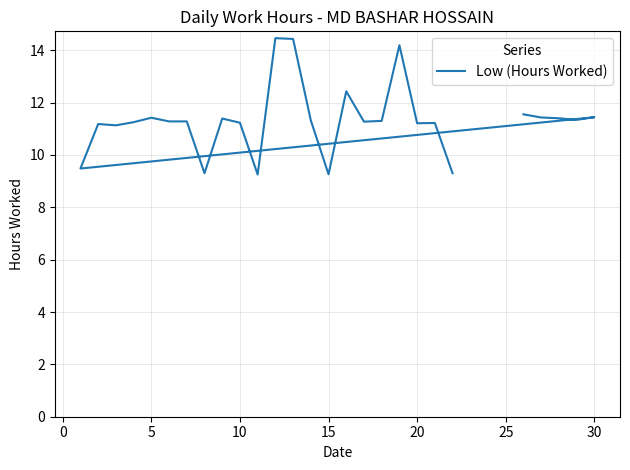

The value at 10 is 15.7. True or false?

False